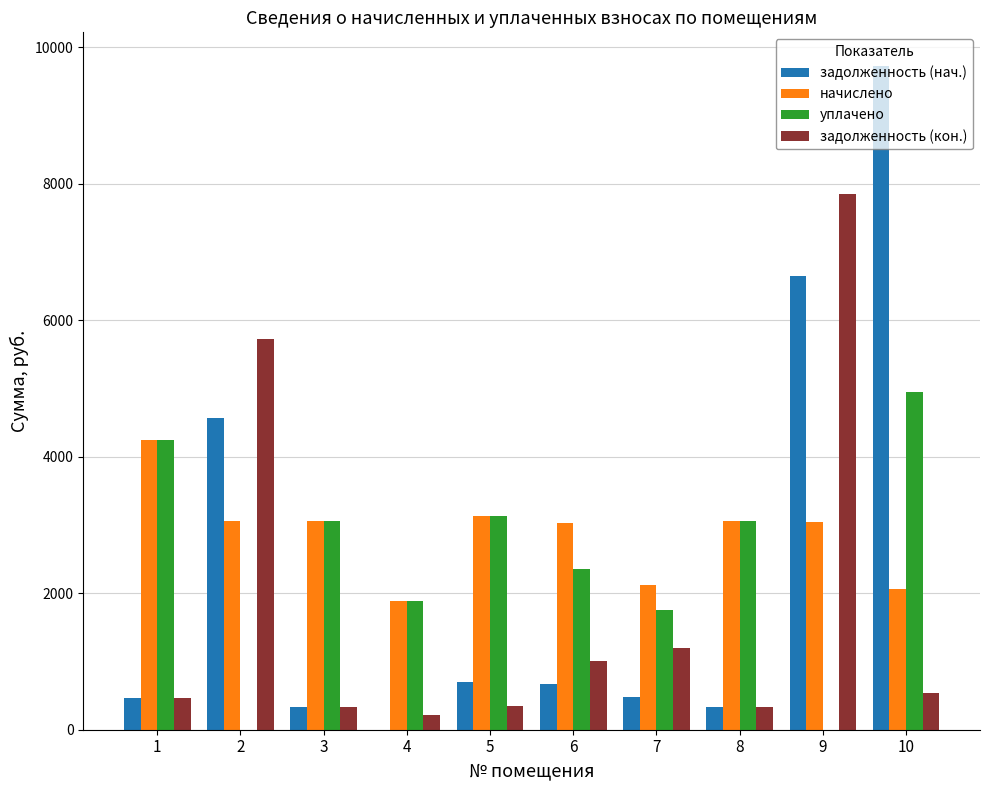

What is the total value across all series at 6?

7068.7